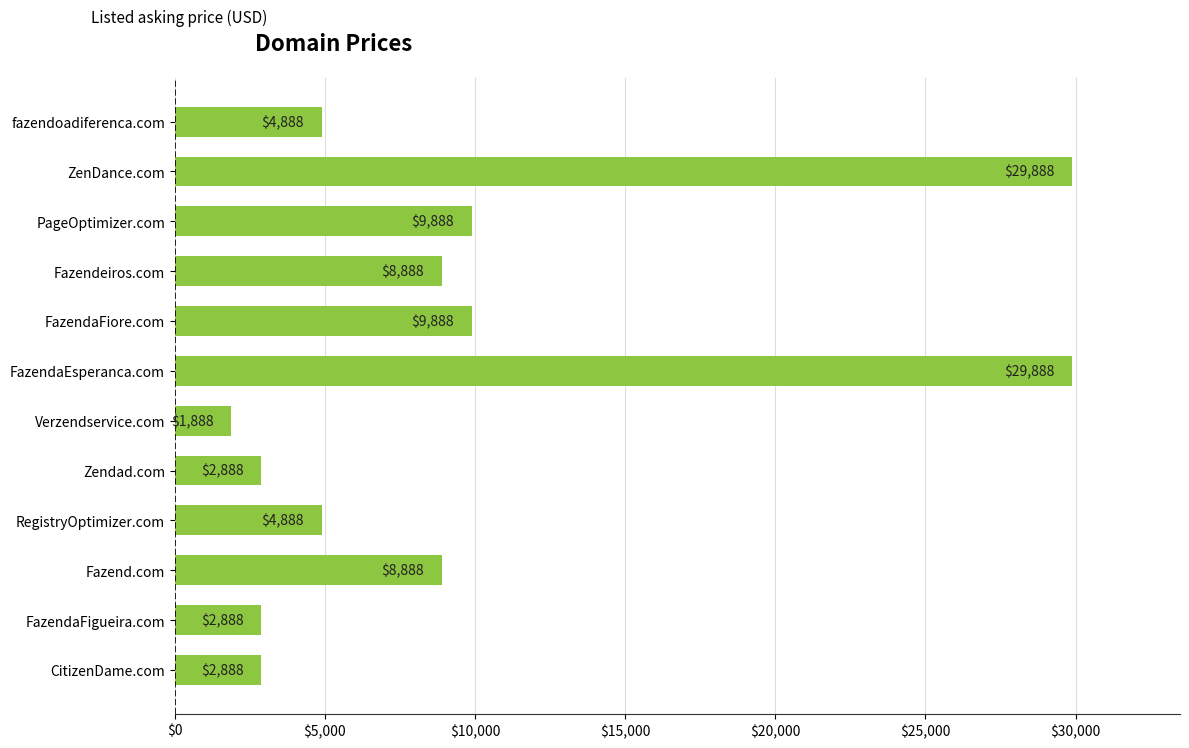

What is the label of the 4th bar from the top?

Fazendeiros.com